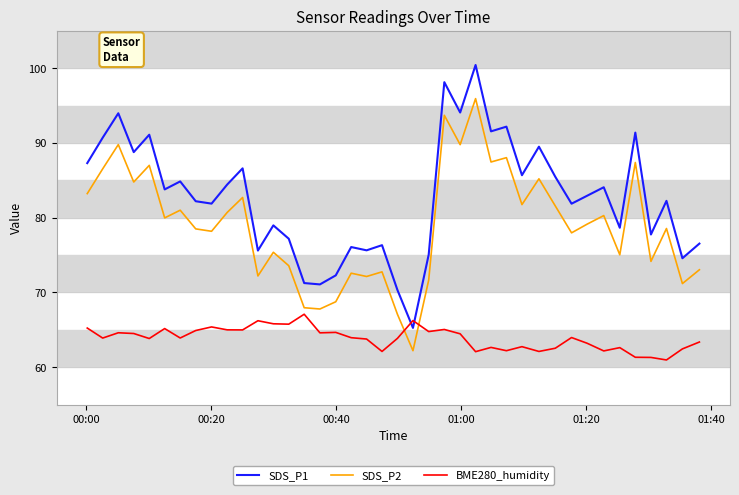

Which series has the largest range (max minus min)?

SDS_P1